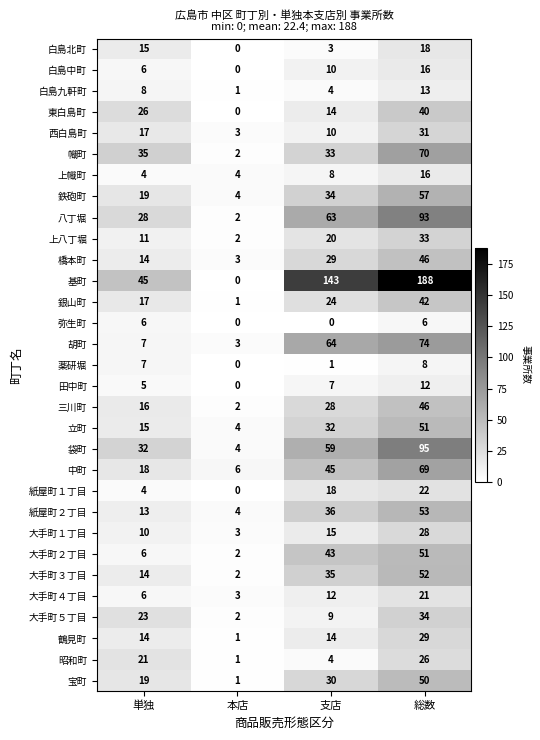

At which label is 田中町 closest to 6?

単独